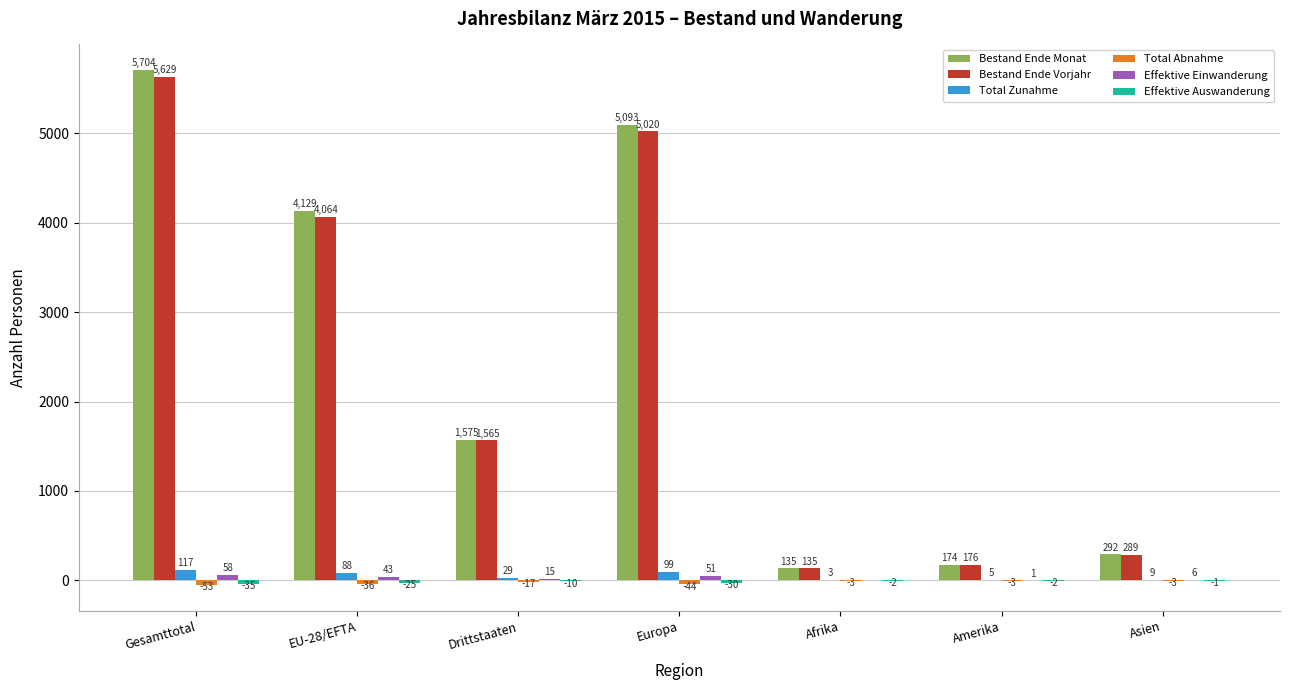

What is the maximum value for Bestand Ende Monat?

5704